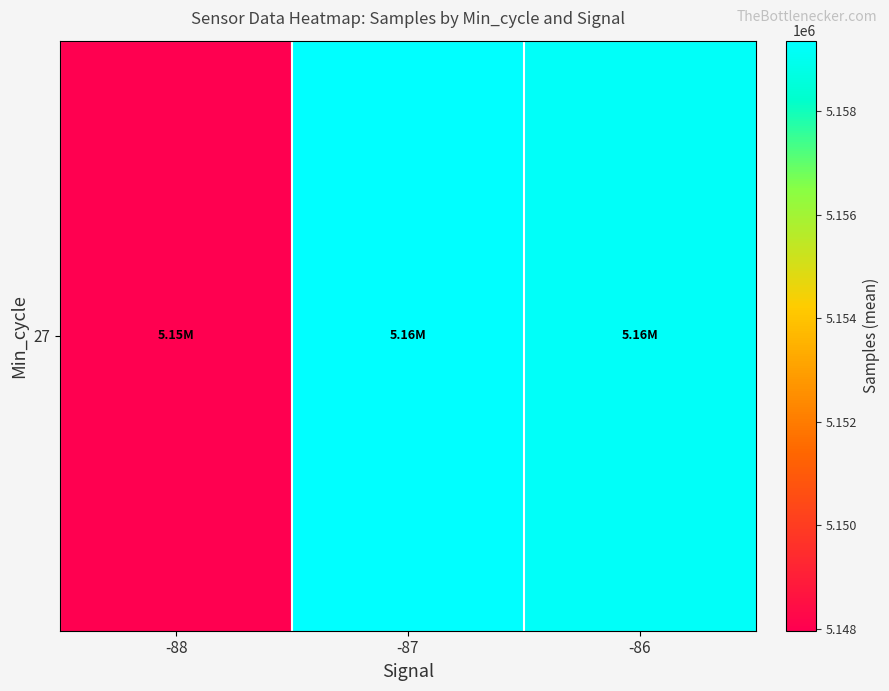

How many categories are shown in the chart?

3